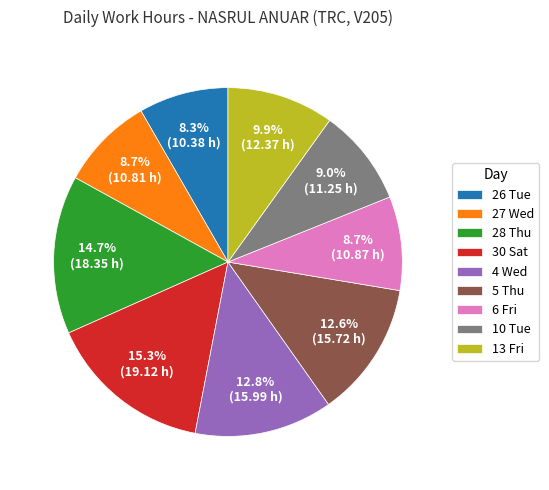

Between 28 Thu and 30 Sat, which is larger?

30 Sat